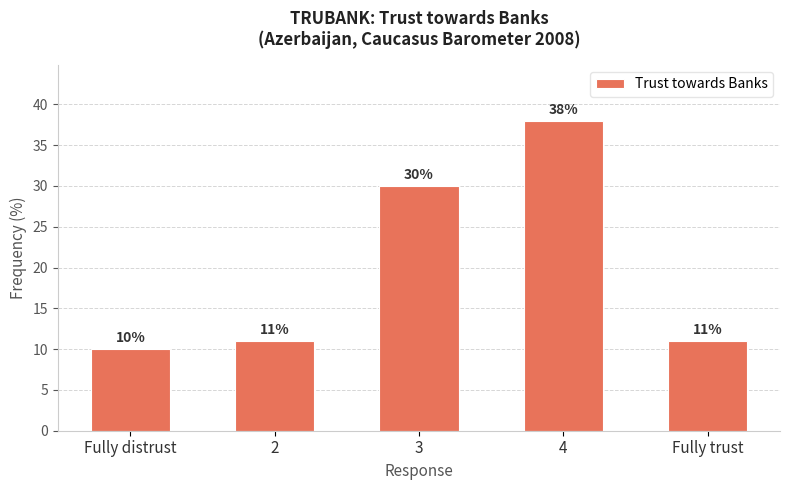

What is the maximum value shown in the chart?

38